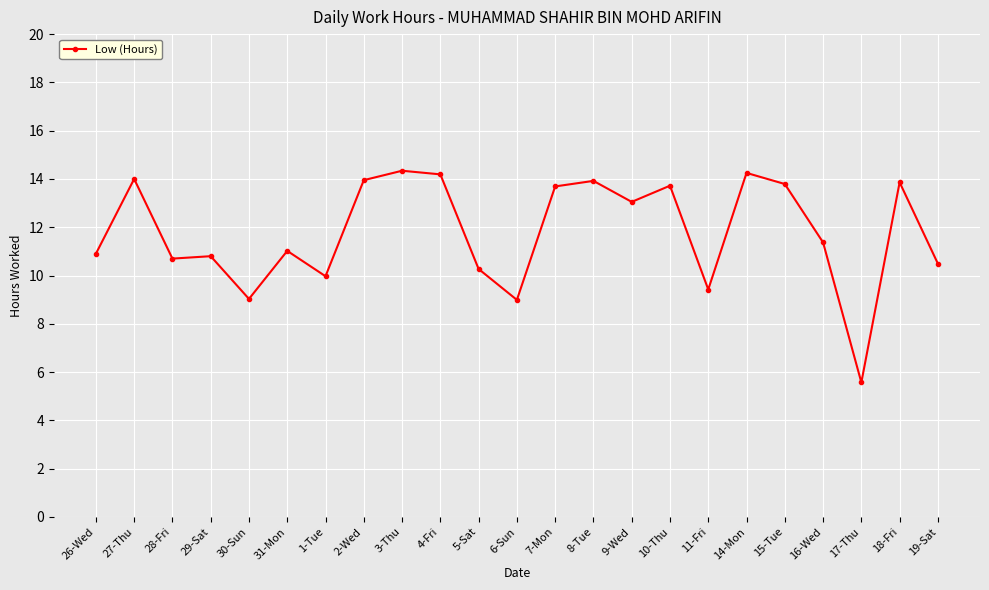

How many distinct data groups are displayed?

1